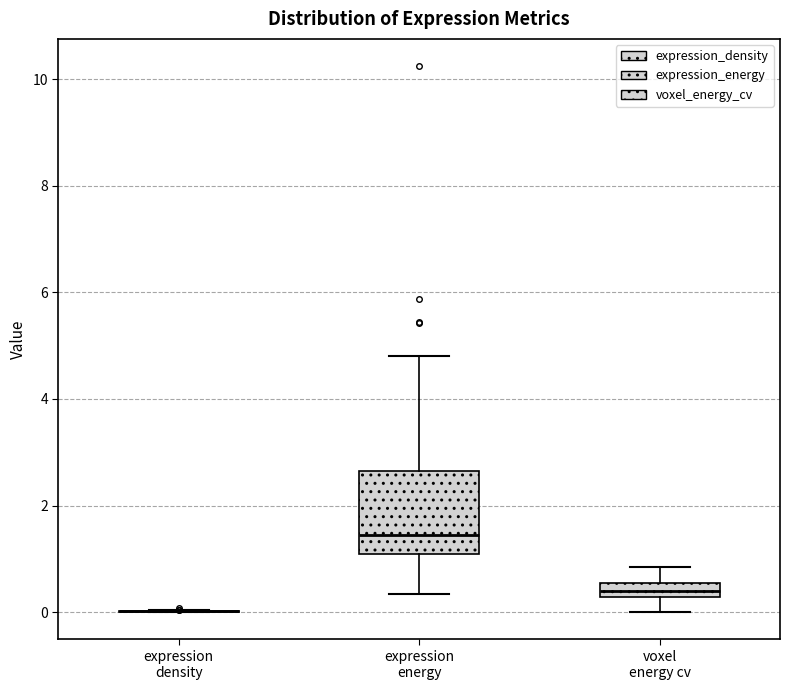

Which box is the tallest, from its lower edge to its upper edge?

expression energy